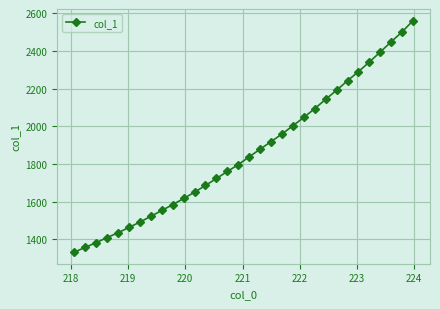

How many lines are shown in the chart?

1